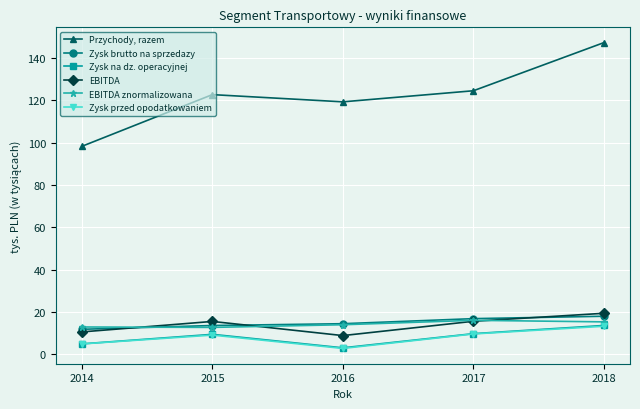

Is this an area chart (filled region under the line)?

No